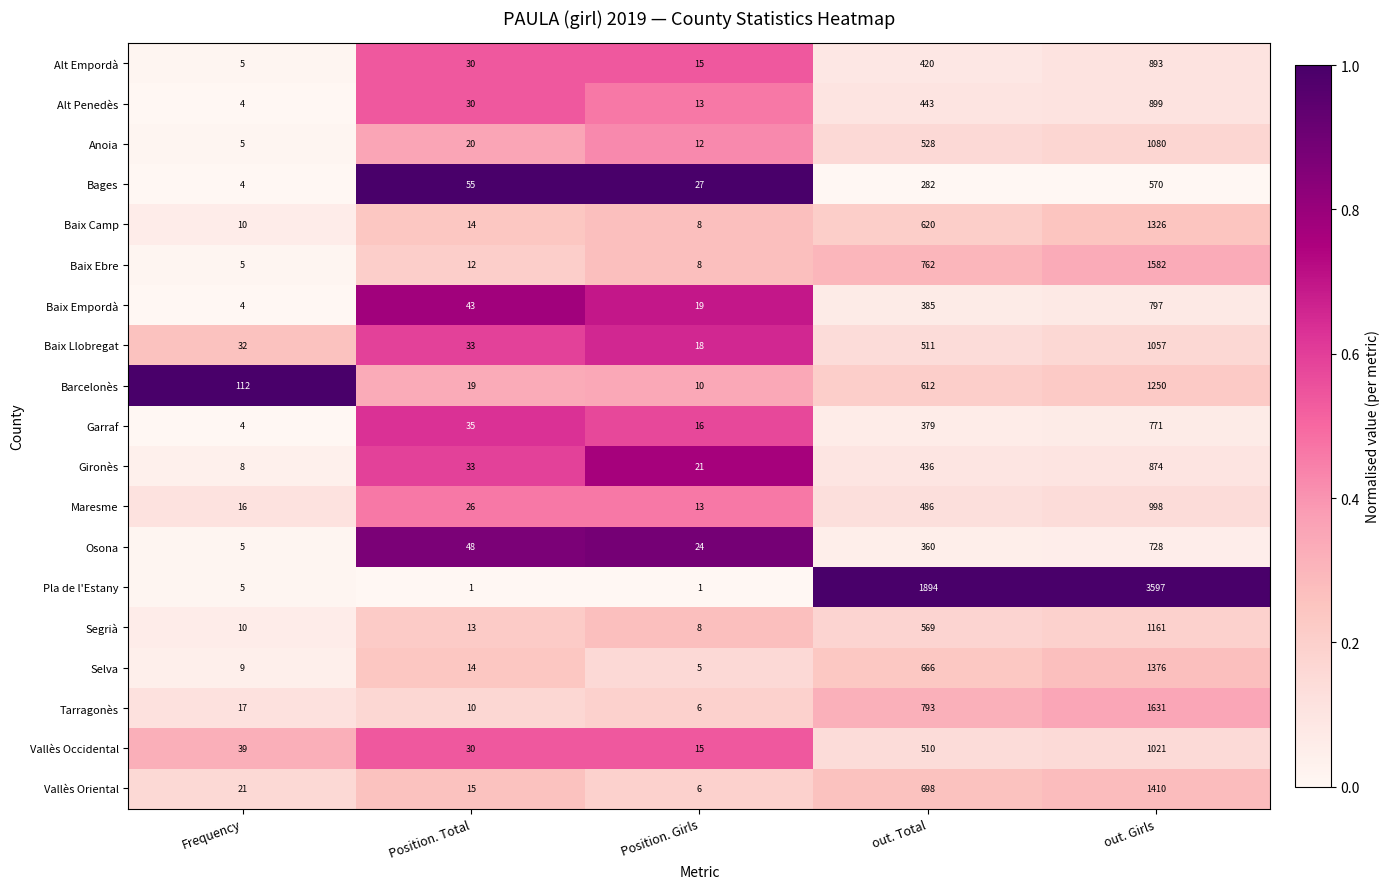

What is the maximum value shown in the chart?

3597